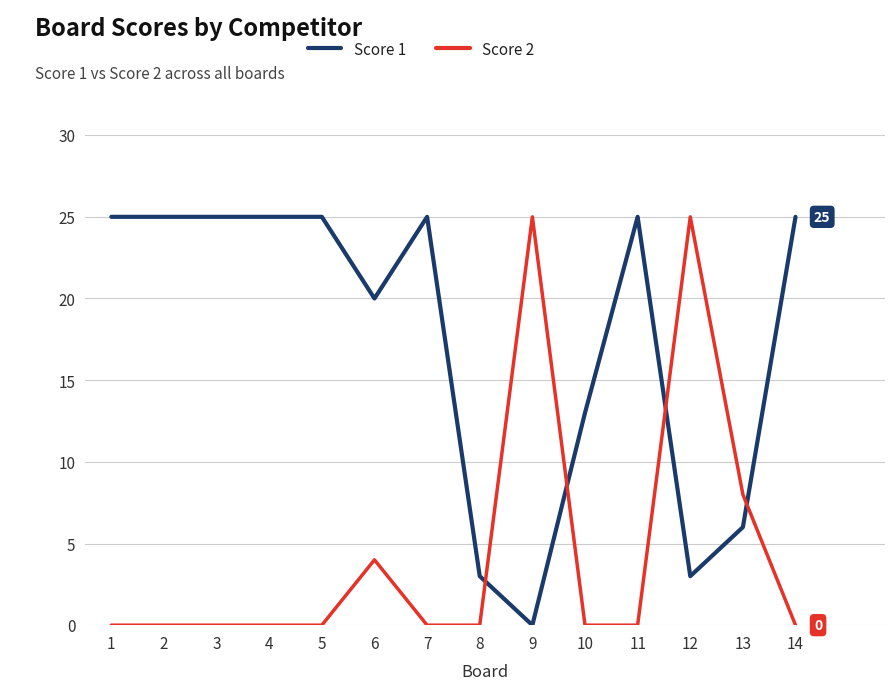

What is the spread (max minus min) of values at 5?

25